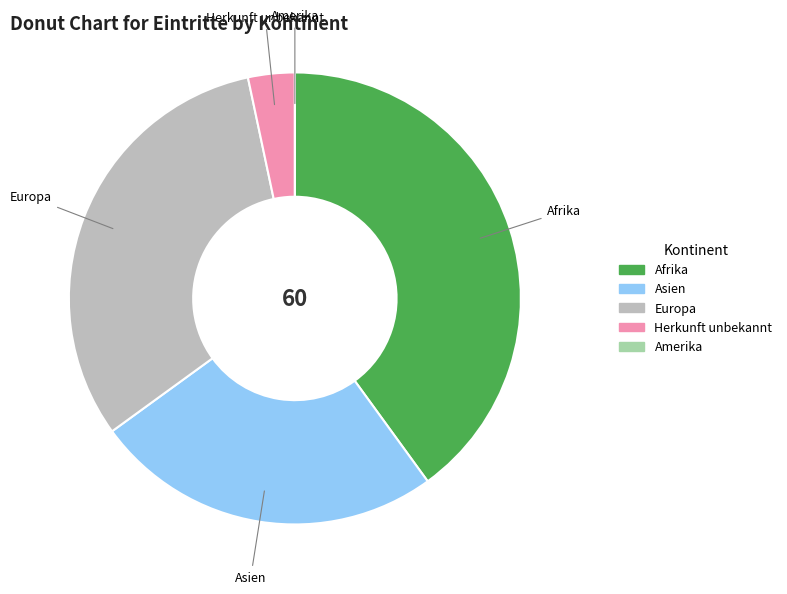

Between Herkunft unbekannt and Afrika, which is larger?

Afrika